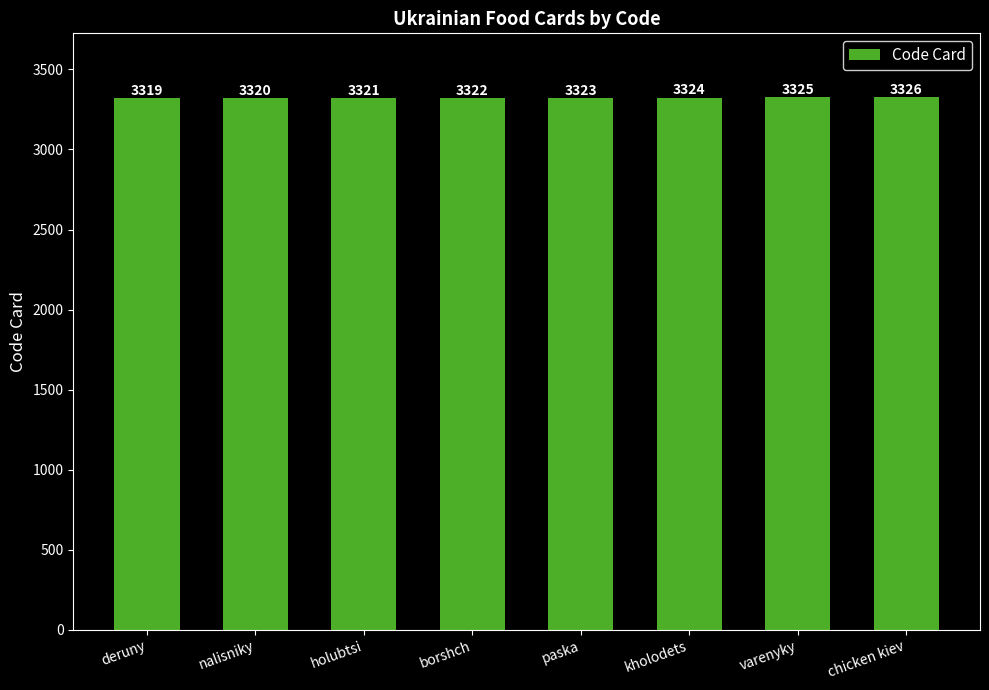

What is the minimum value shown in the chart?

3319